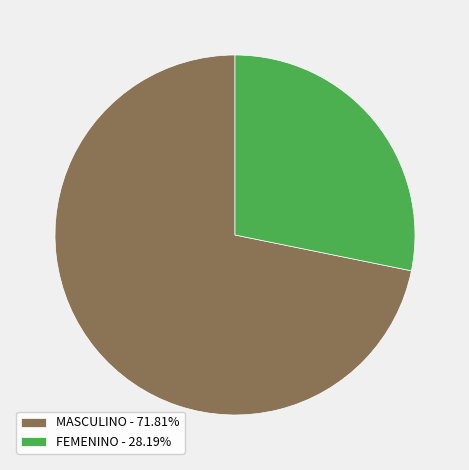

Does any single category account for the majority?

Yes